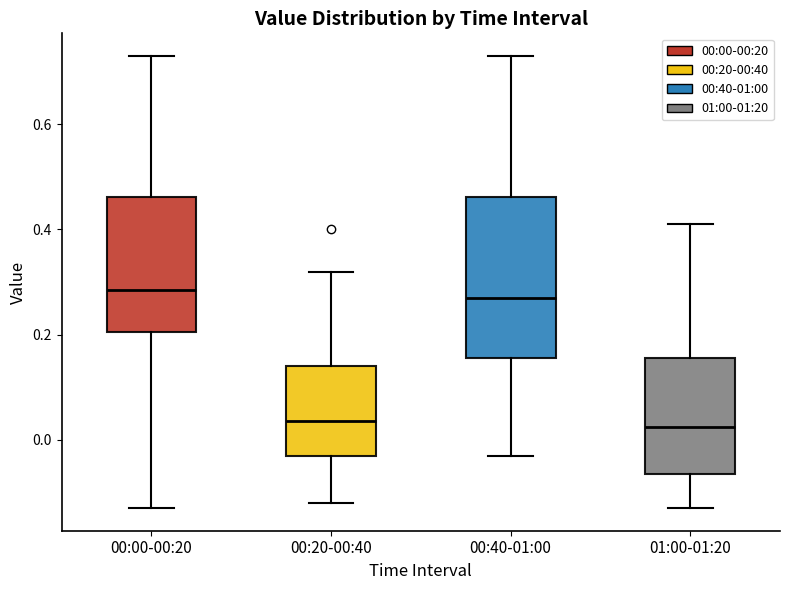

Reading left to right, read every box against the y-axis: the position of its median line, the range the box covers, and the ends of its whiskers. The values are not printed on the chart, so give them approximately, as read against the axis.

00:00-00:20: median 0.28, box 0.20 to 0.46, whiskers -0.12 to 0.74
00:20-00:40: median 0.04, box -0.02 to 0.14, whiskers -0.12 to 0.32
00:40-01:00: median 0.28, box 0.16 to 0.46, whiskers -0.02 to 0.74
01:00-01:20: median 0.02, box -0.06 to 0.16, whiskers -0.12 to 0.42